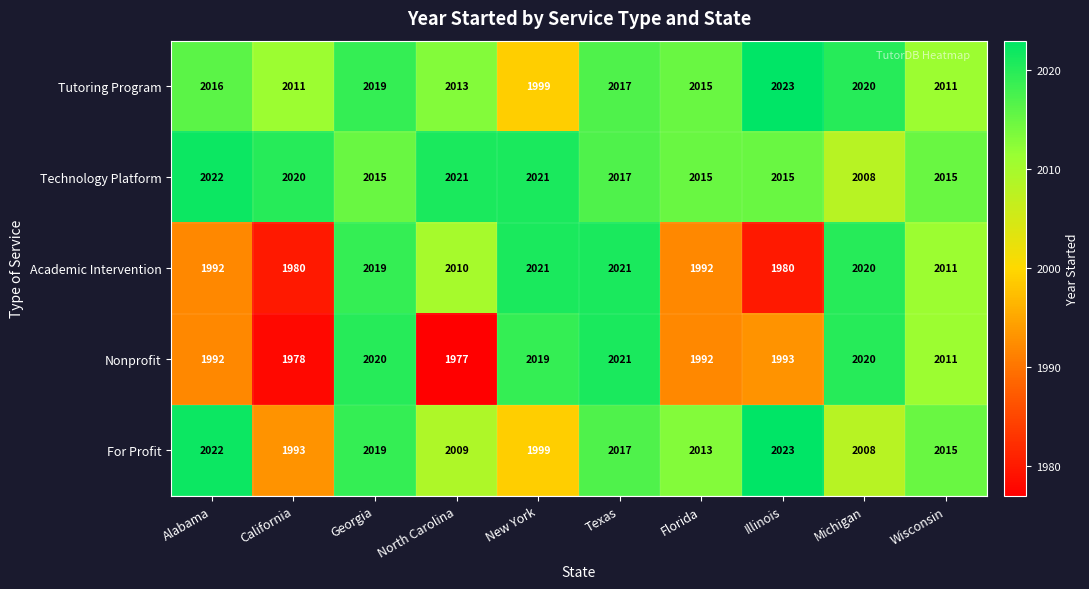

The For Profit series shows 2013 at Florida. True or false?

True